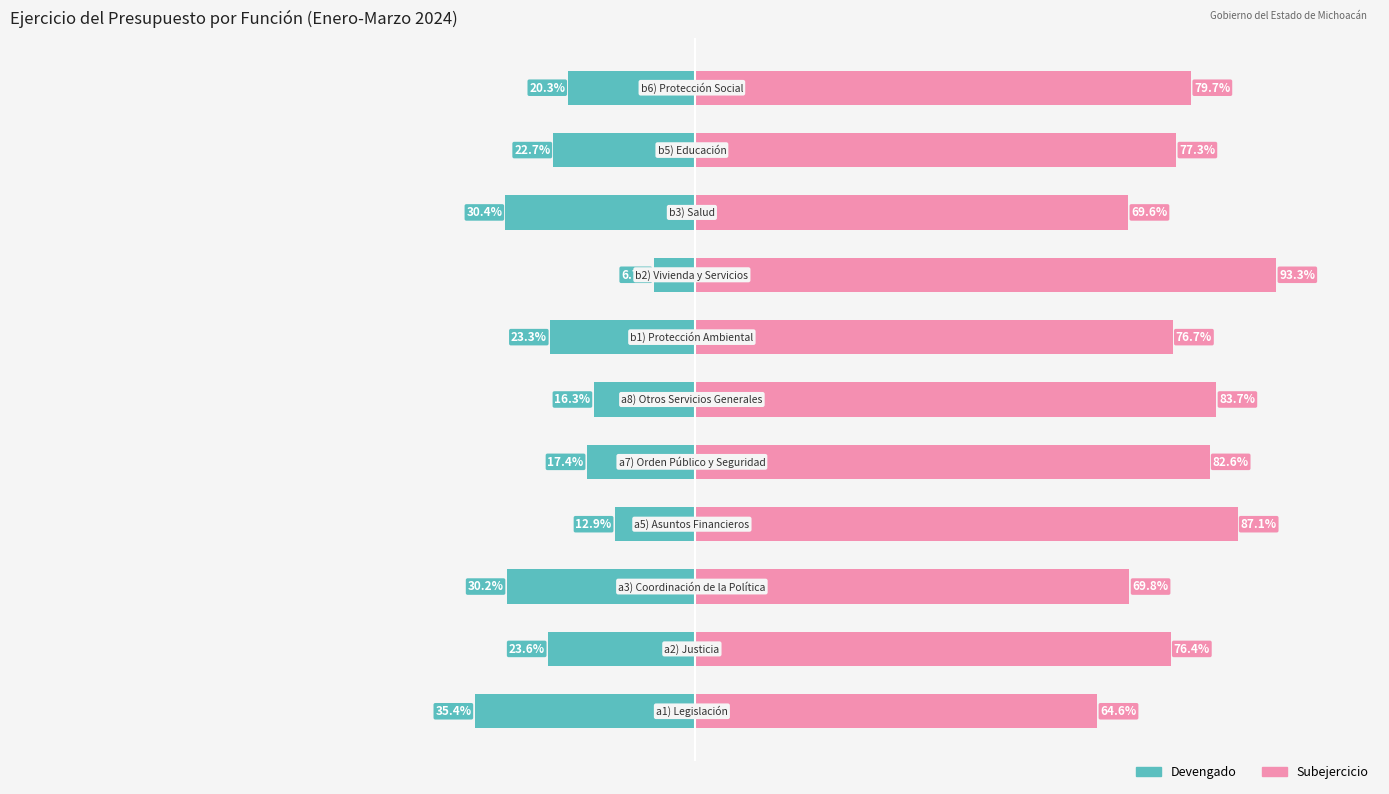

Reading right to left, list all the values displayed in this chart.

Devengado: 10=-20.3	9=-22.7	8=-30.4	7=-6.7	6=-23.3	5=-16.3	4=-17.4	3=-12.9	2=-30.2	1=-23.6	0=-35.4
Subejercicio: 10=79.7	9=77.3	8=69.6	7=93.3	6=76.7	5=83.7	4=82.6	3=87.1	2=69.8	1=76.4	0=64.6